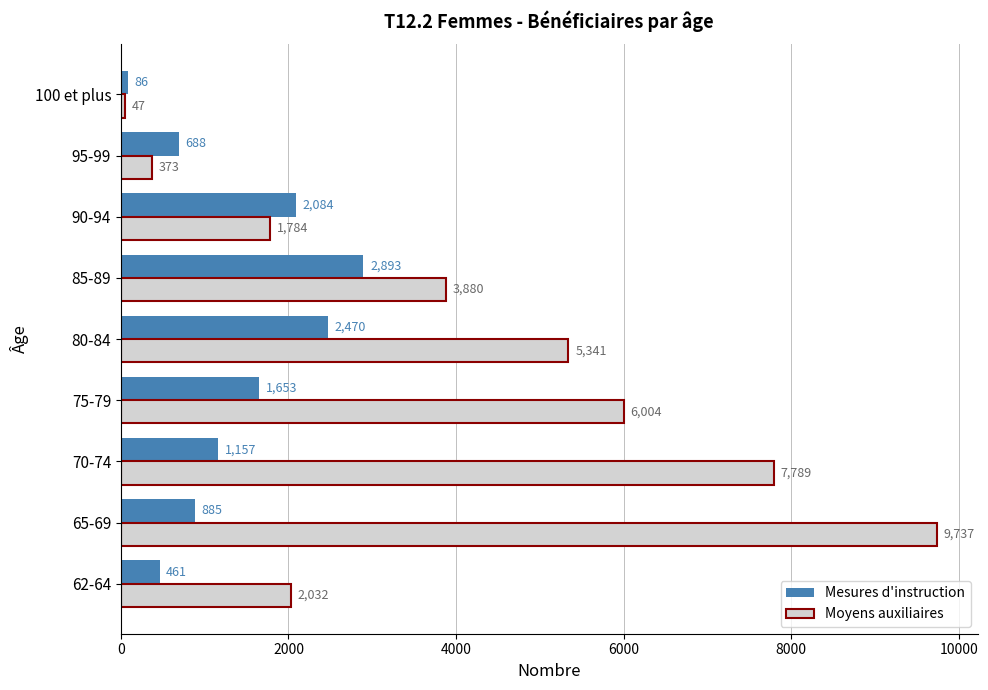

What value does the Moyens auxiliaires series have at 90-94?

1784